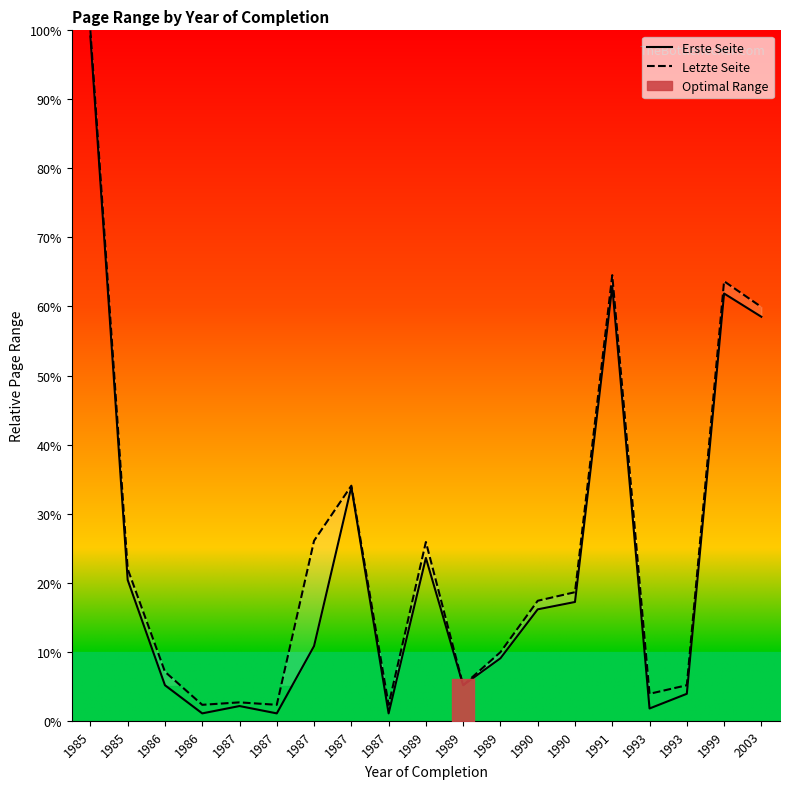

True or false: Erste Seite and Letzte Seite intersect in this chart.

False